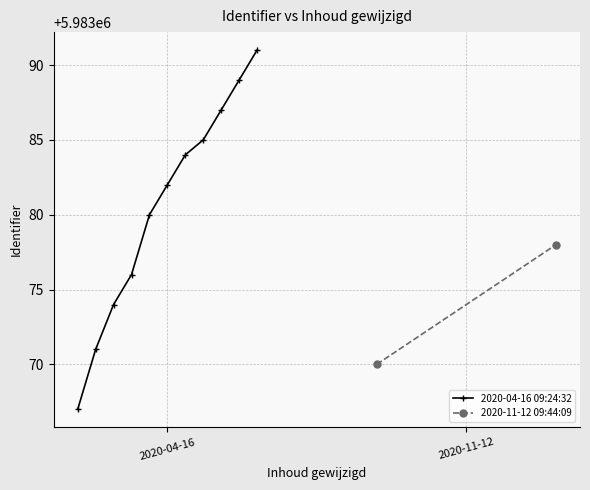

What is the difference between the maximum and minimum values?

24